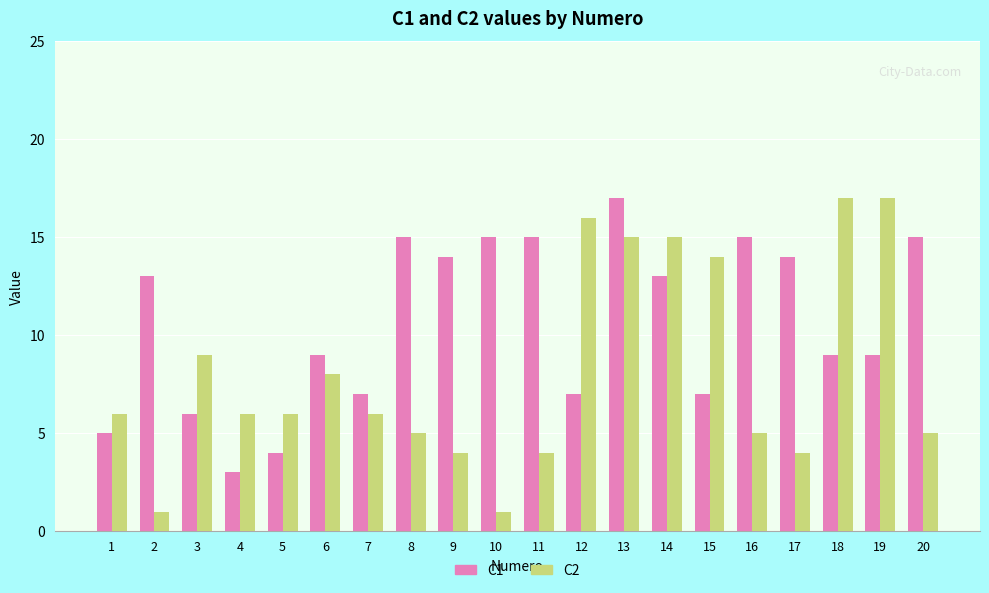

What is the smallest value displayed?

1